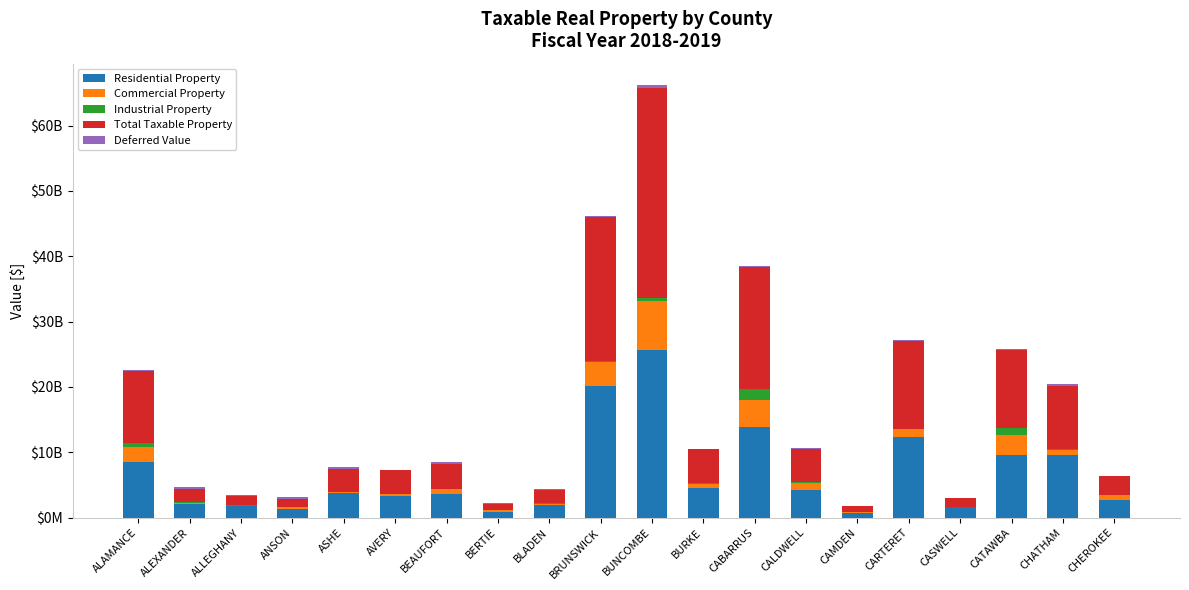

What position from the left is CATAWBA?

18